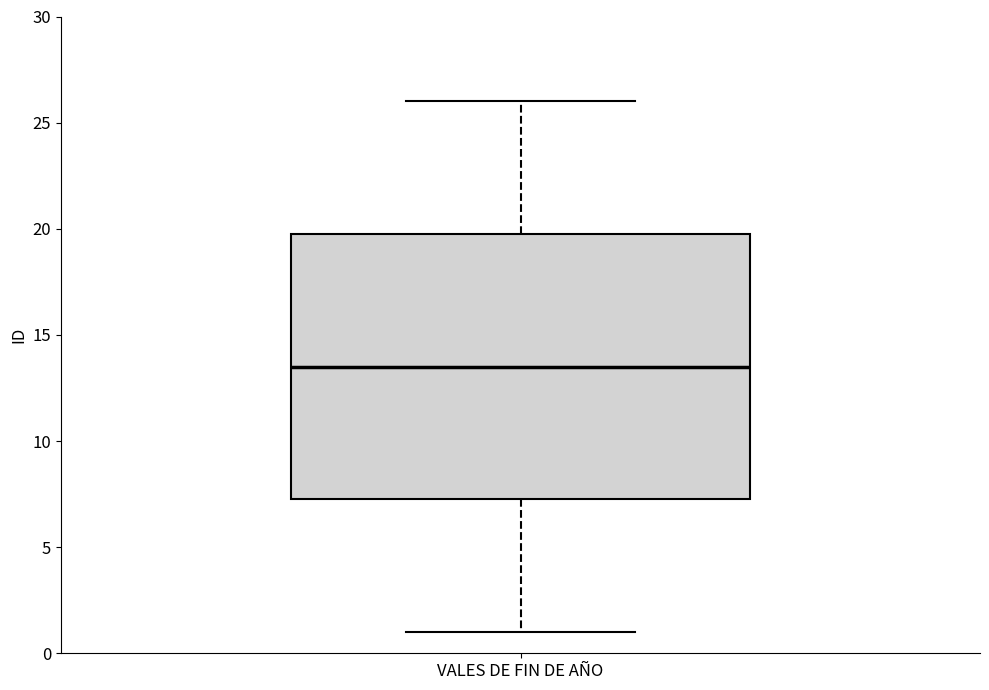

Read this box plot against the y-axis: the position of the median line, the range covered by the box, and the ends of both whiskers. The values are not printed on the chart, so give them approximately, as read against the axis.

median 13.5, box 7.5 to 20.0, whiskers 1.0 to 26.0